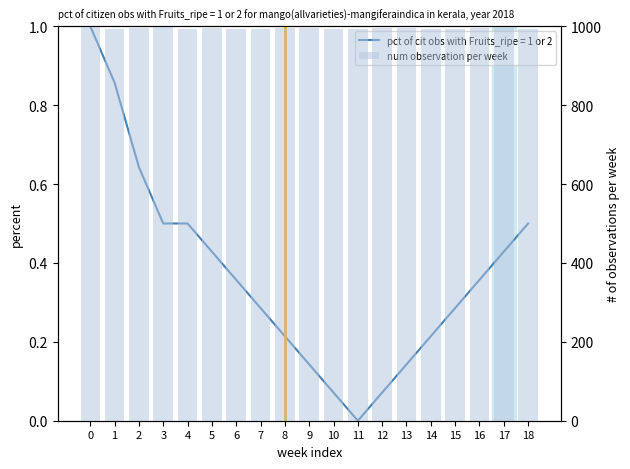

What is the value of the 19th bar from the left?

994.3